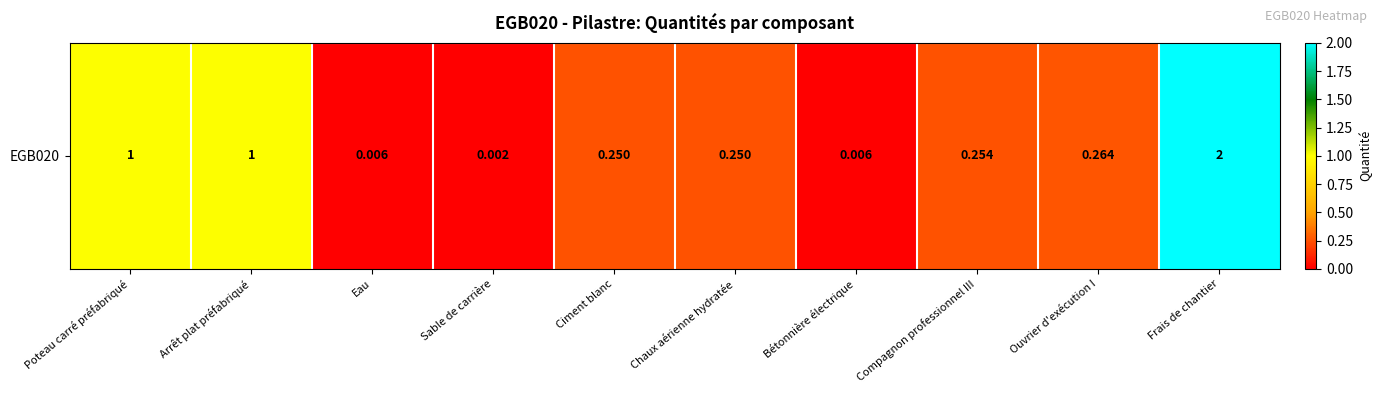

Rank the categories by value from lowest to highest.

Sable de carrière, Eau, Bétonnière électrique, Ciment blanc, Chaux aérienne hydratée, Compagnon professionnel III, Ouvrier d'exécution I, Poteau carré préfabriqué, Arrêt plat préfabriqué, Frais de chantier